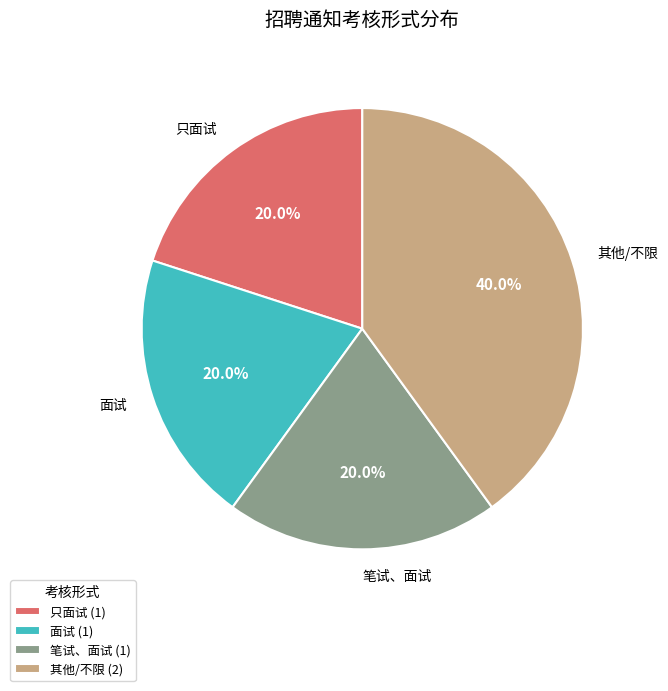

To the nearest percent, what is the difference between the largest and smallest slice percentages?

20%